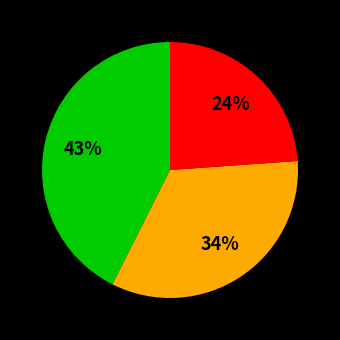

To the nearest percent, what is the difference between the largest and smallest slice percentages?

19%